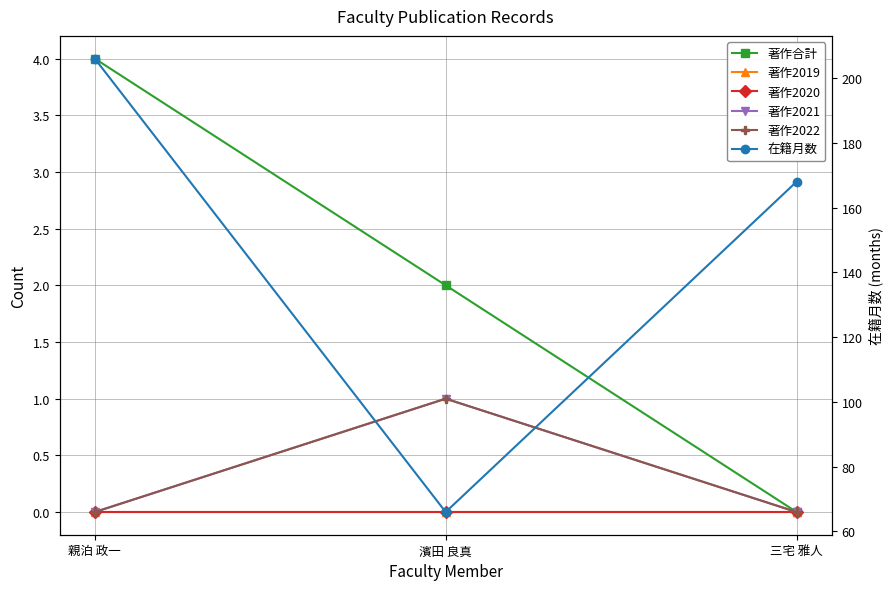

Where is 著作2020 nearest to the value 0?

親泊 政一